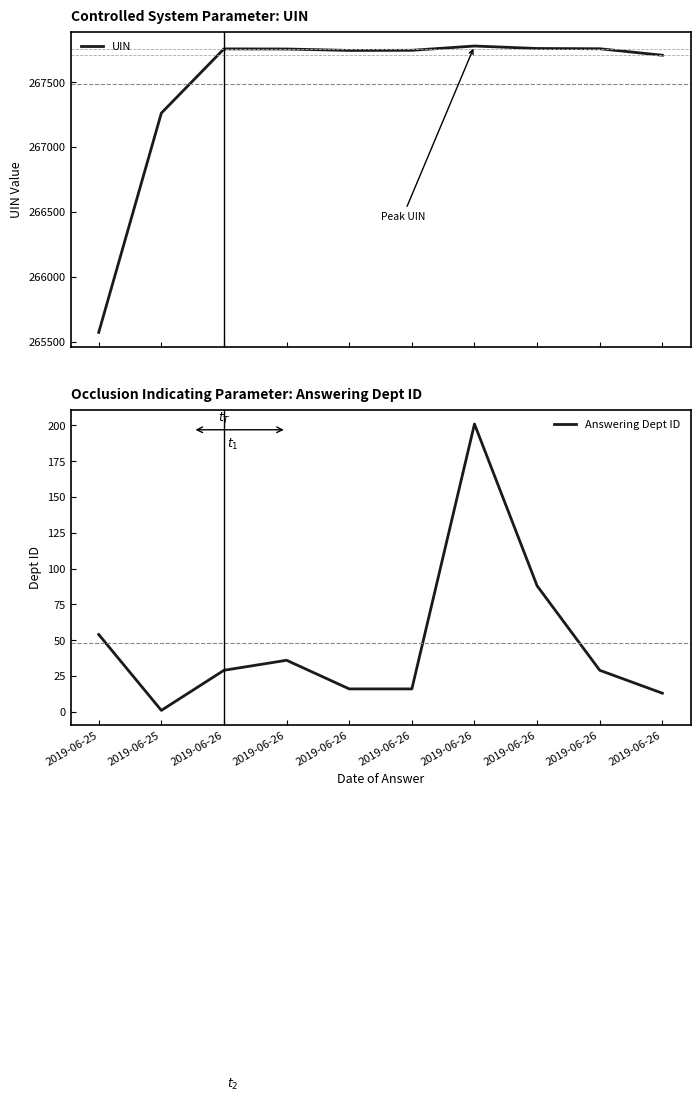

Reading left to right, what are all the values shown in this chart?

UIN: 265571	267262	267757	267756	267745	267746	267779	267760	267758	267708
Answering Dept ID: 54	1	29	36	16	16	201	88	29	13